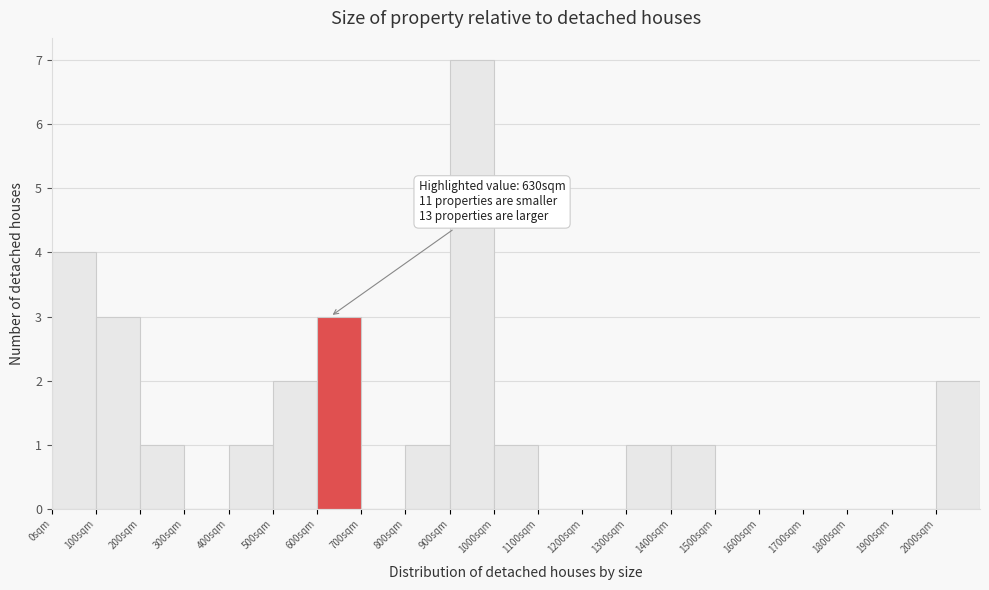

Over which range of the x-axis is the bar tallest?

900 to 1000